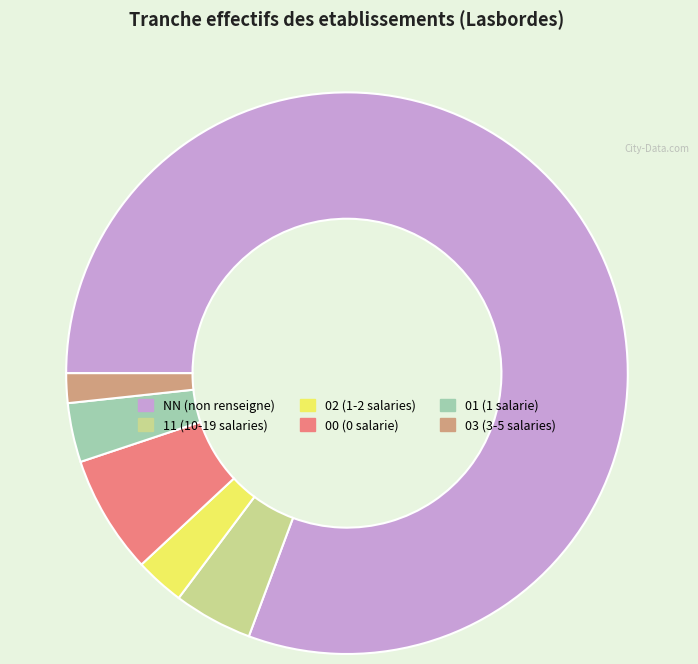

Is NN the majority of the pie?

Yes